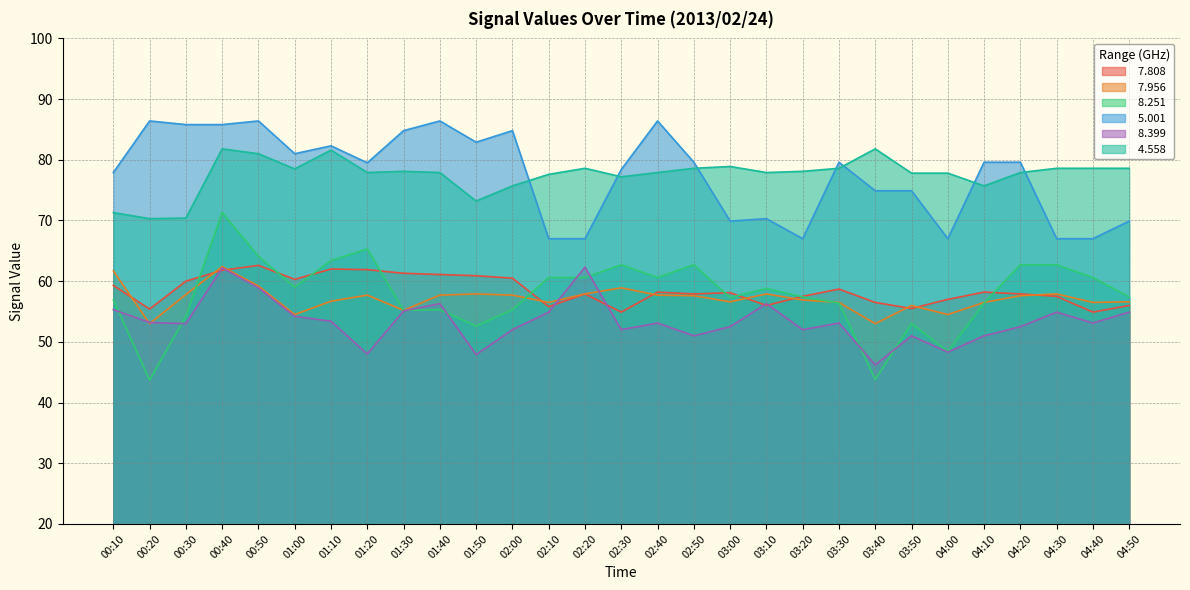

List the series in order of their peak value, highest first.

  5.001,   4.558,   8.251,   7.808,   7.956,   8.399